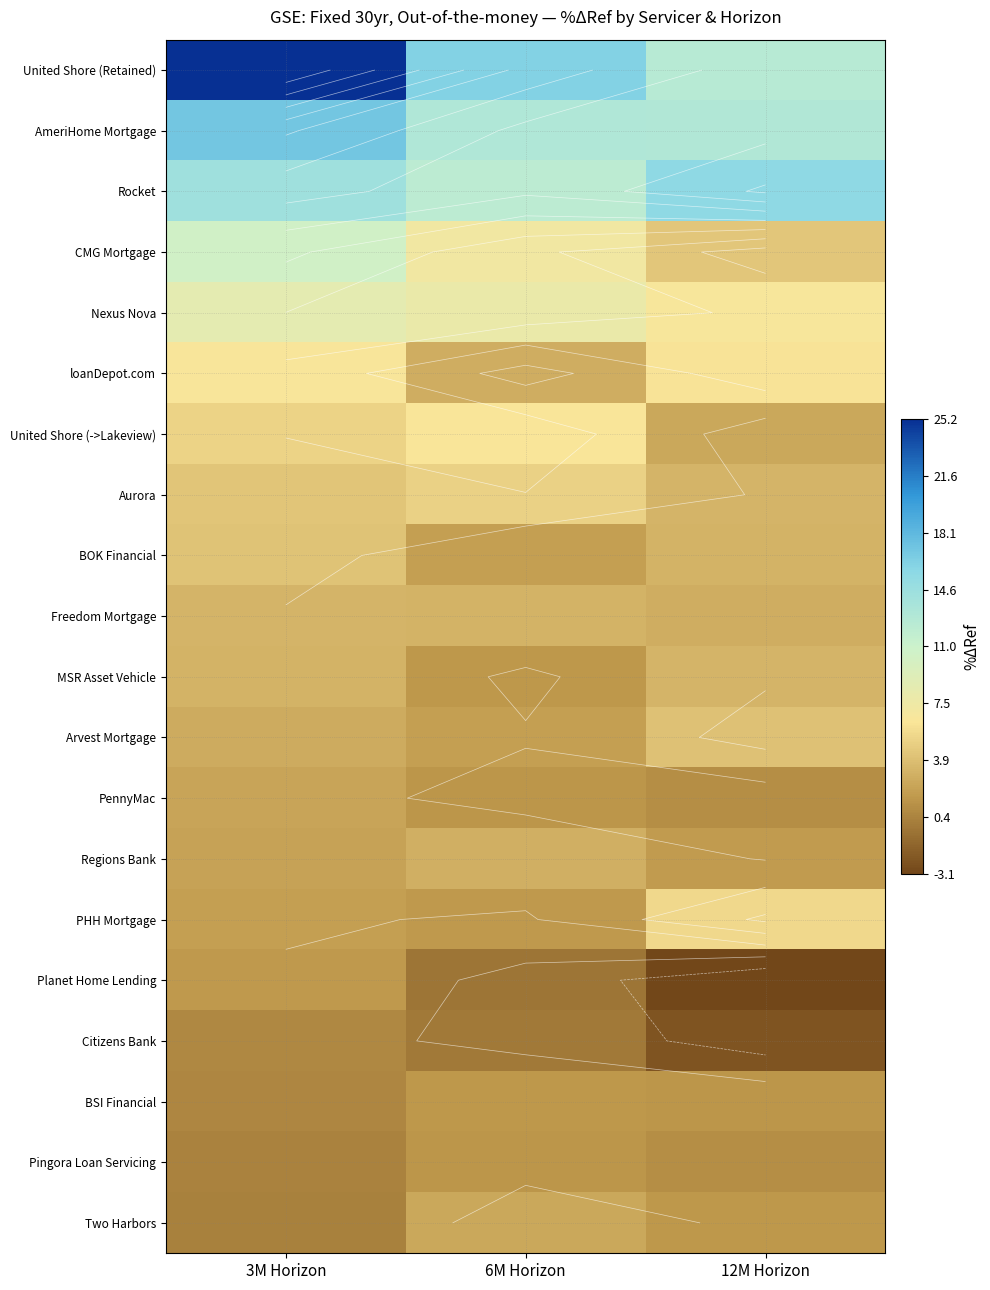

At which label does Arvest Mortgage first exceed 2?

3M Horizon